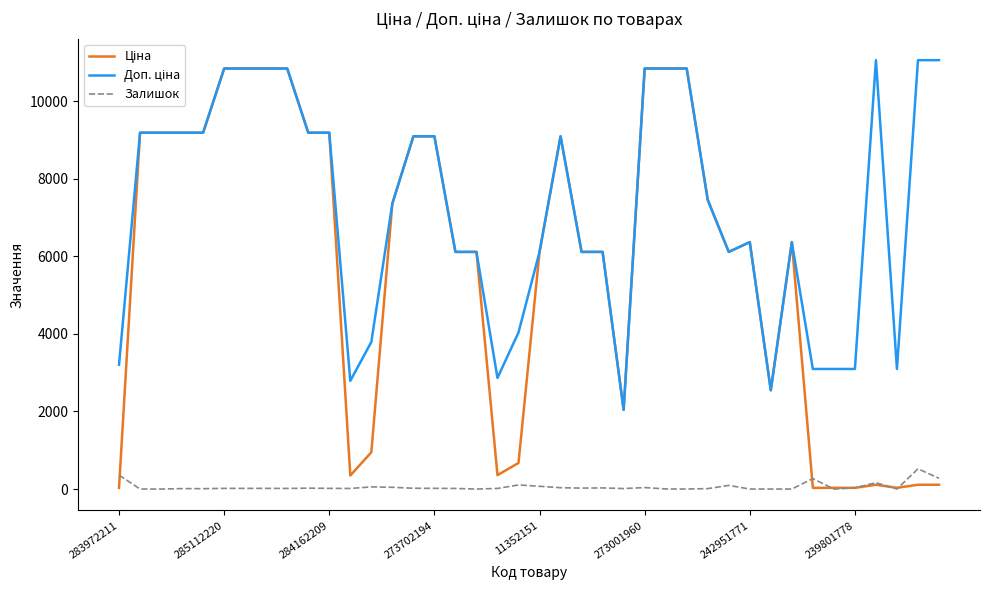

What is the maximum value for Залишок?

522.0